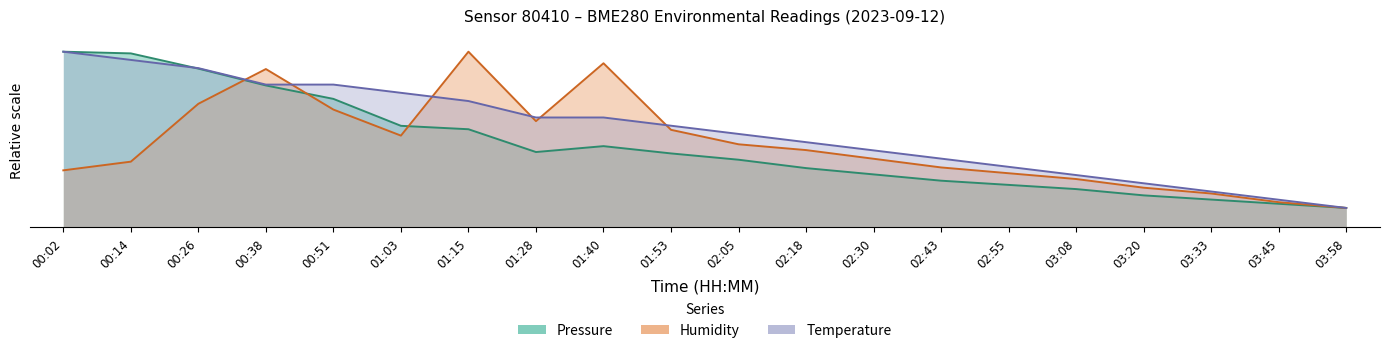

Which series has the largest range (max minus min)?

Pressure